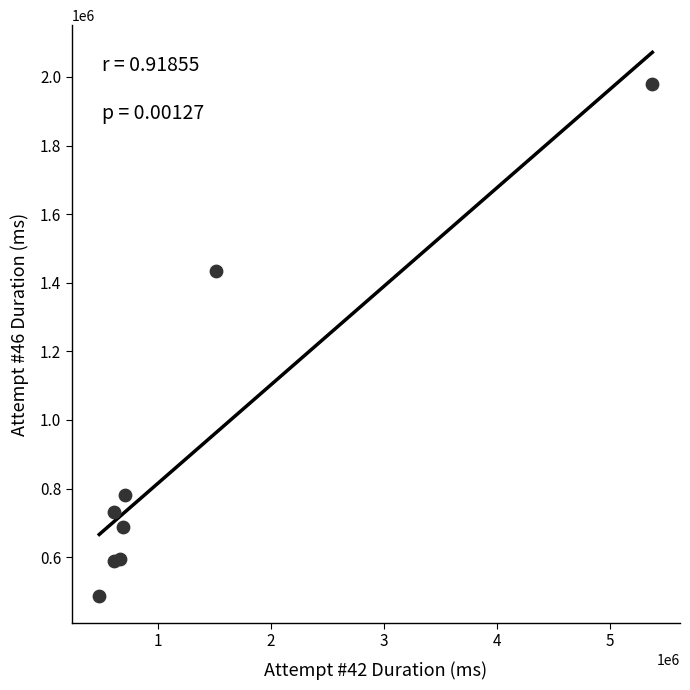

What Y value in the scatter plot is closest to 1233103?

1434929